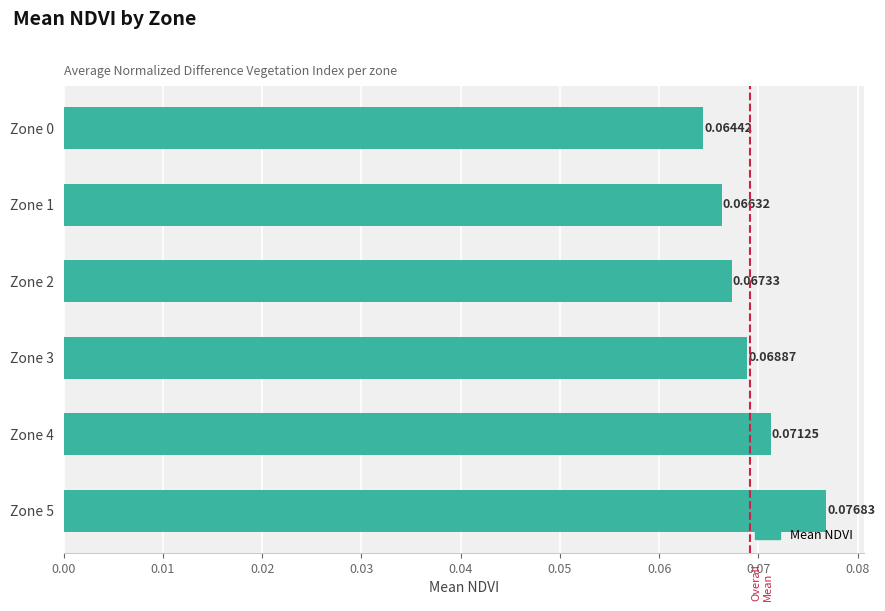

Between Zone 0 and Zone 4, which is larger?

Zone 4